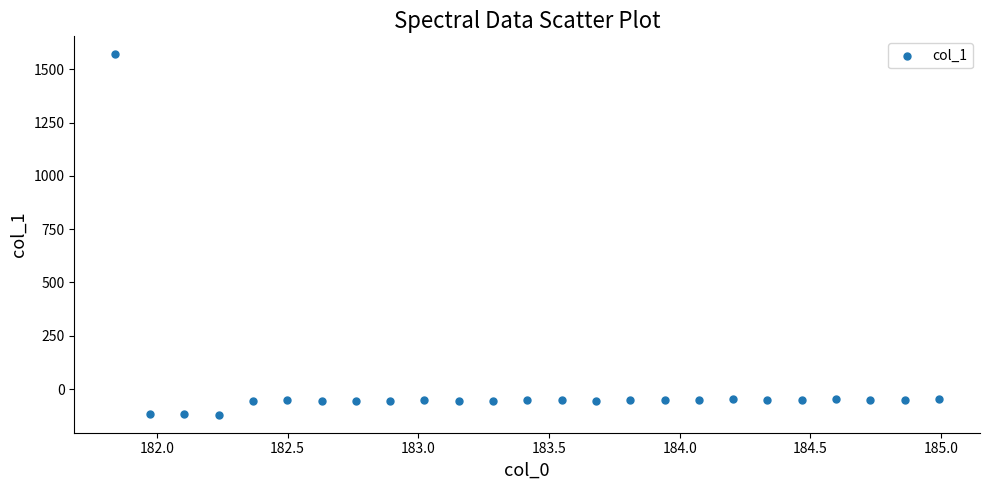

What is the range of Y values (max minus min)?

1691.1